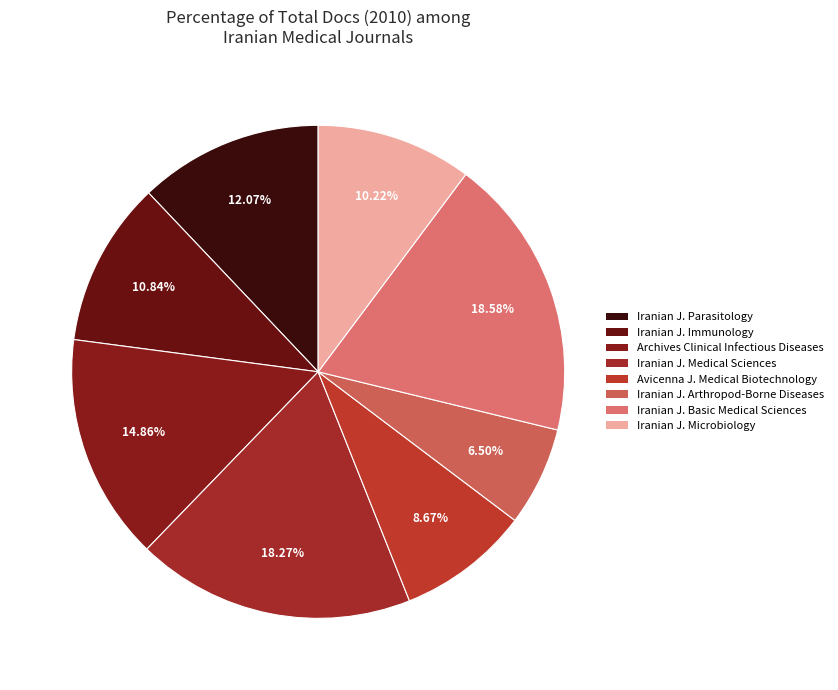

How many segments does this pie chart have?

8